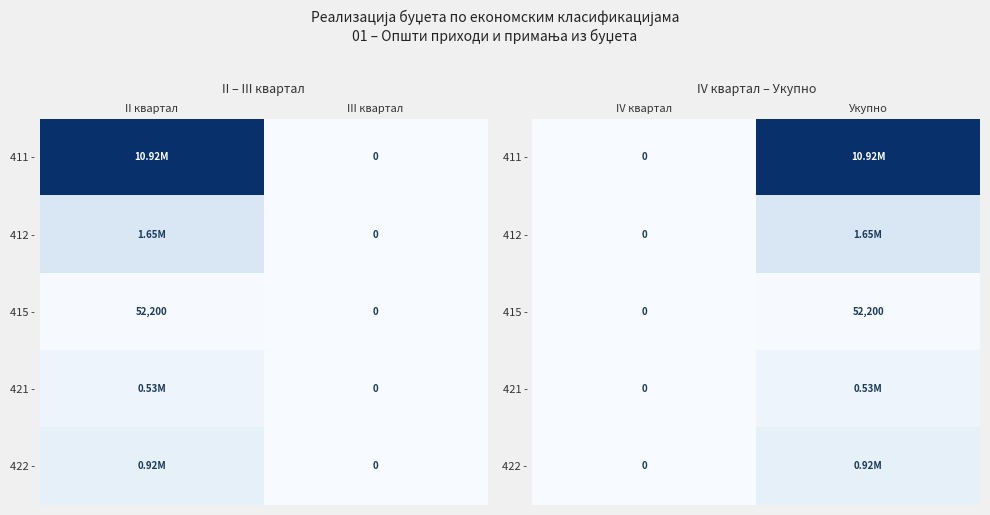

Is the value of 415 - at Укупно greater than the value of 421 - at Укупно?

No